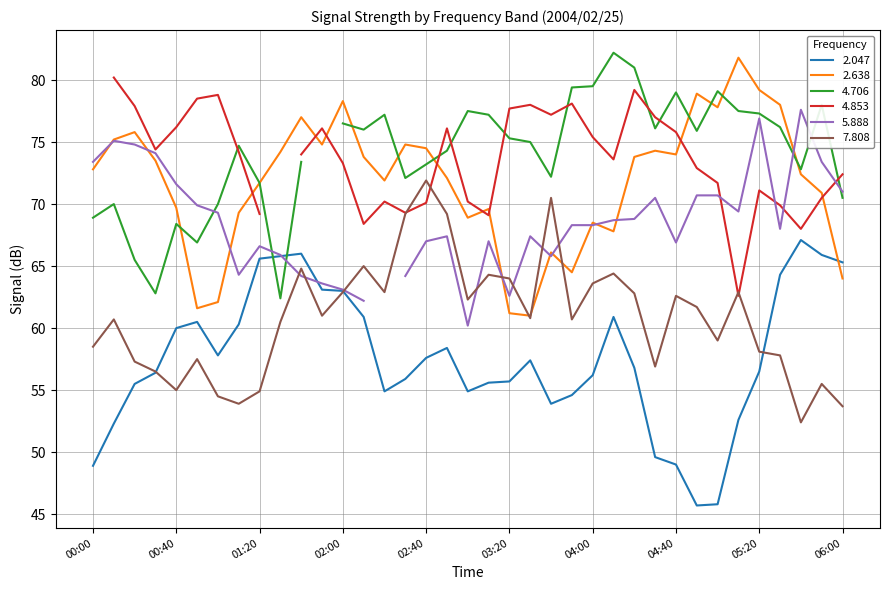

Is it true that 2.047 equals 48.9 at 00:00?

True